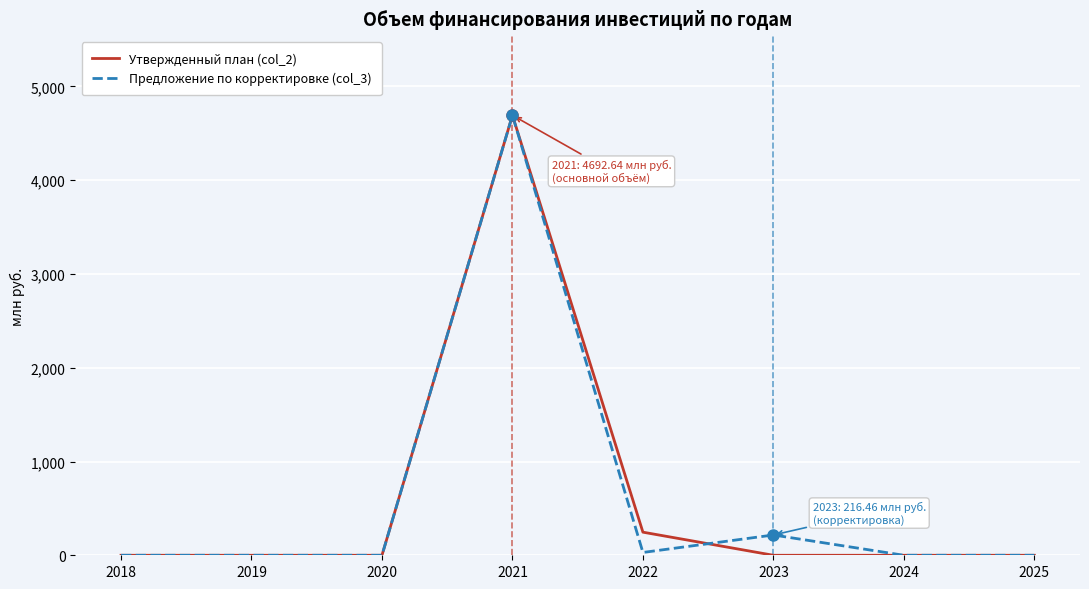

Reading left to right, what are all the values shown in this chart?

Утвержденный план (col_2): 2018=0.0	2019=0.0	2020=0.0	2021=4692.6	2022=246.5	2023=0.0	2024=0.0	2025=0.0
Предложение по корректировке (col_3): 2018=0.0	2019=0.0	2020=0.0	2021=4692.6	2022=30.0	2023=216.5	2024=0.0	2025=0.0